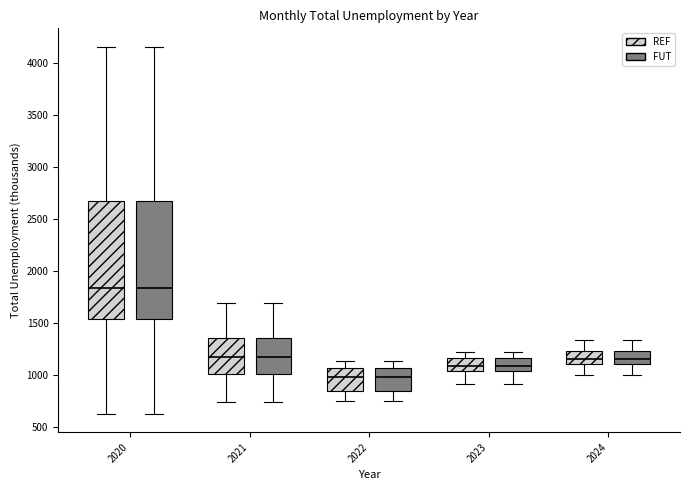

Reading left to right, transcribe this box plot: for each box, give where its median line is, the range the box spans, and where its two whiskers end, as read against the y-axis. The values are not printed on the chart, so give them approximately, as read against the axis.

2020 (REF): median 1850, box 1550 to 2650, whiskers 600 to 4150
2020 (FUT): median 1850, box 1550 to 2650, whiskers 600 to 4150
2021 (REF): median 1150, box 1000 to 1350, whiskers 750 to 1700
2021 (FUT): median 1150, box 1000 to 1350, whiskers 750 to 1700
2022 (REF): median 1000, box 850 to 1050, whiskers 750 to 1150
2022 (FUT): median 1000, box 850 to 1050, whiskers 750 to 1150
2023 (REF): median 1100, box 1050 to 1150, whiskers 900 to 1200
2023 (FUT): median 1100, box 1050 to 1150, whiskers 900 to 1200
2024 (REF): median 1150, box 1100 to 1250, whiskers 1000 to 1350
2024 (FUT): median 1150, box 1100 to 1250, whiskers 1000 to 1350